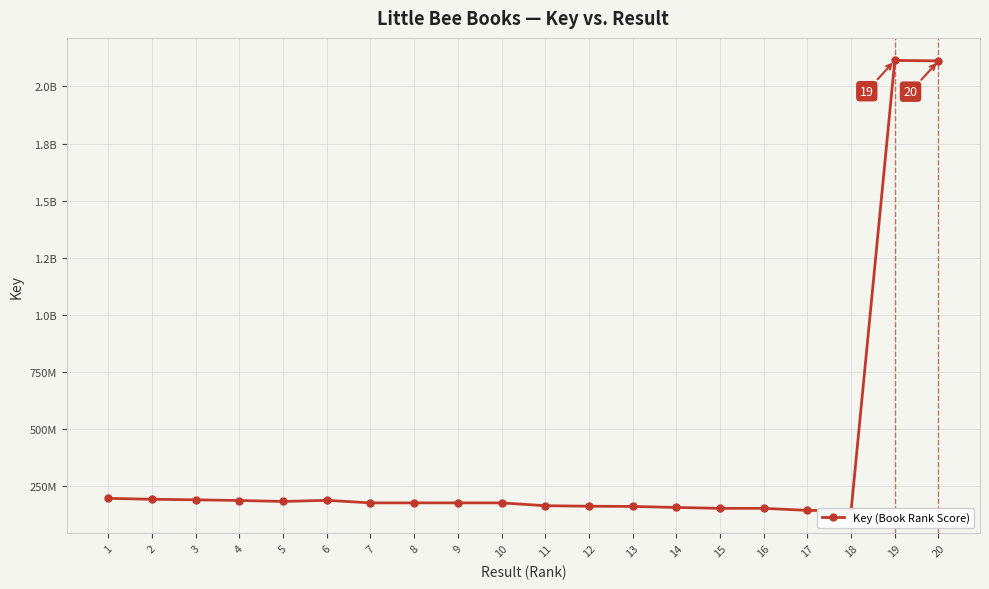

What is the value of the 5th point from the left?

183921586